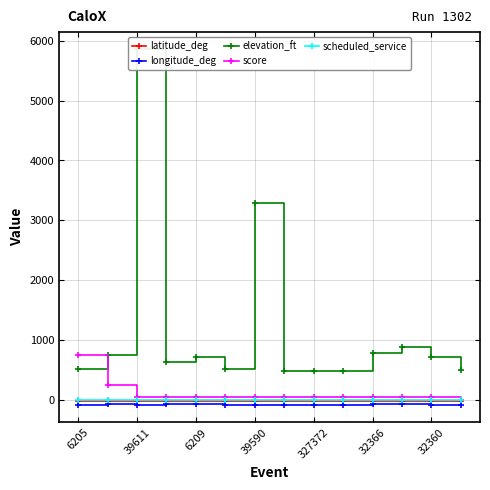

At how many categories does at least one series exceed 5684?

1